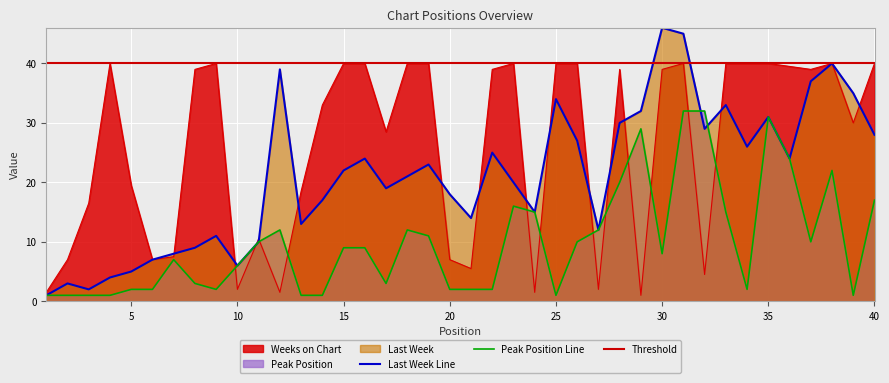

Which series changed the most between 11 and 14?

Weeks on Chart